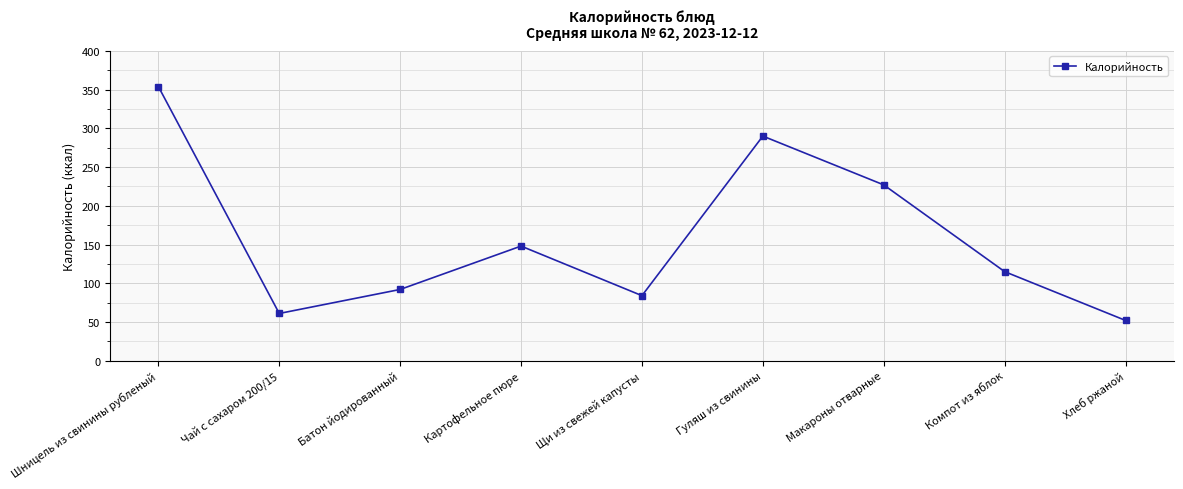

What position from the right is Шницель из свинины рубленый?

9